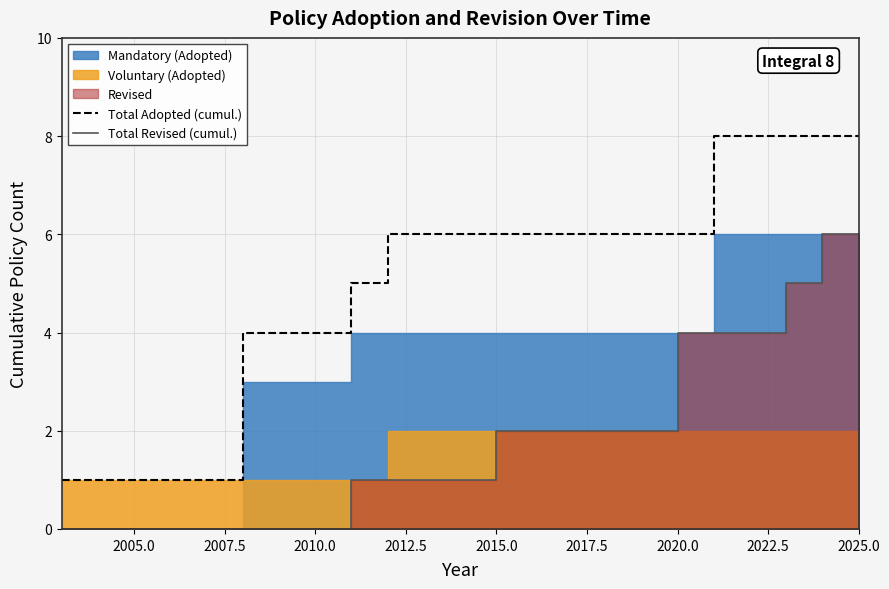

How many data points in Total Adopted (cumul.) are above 6?

5